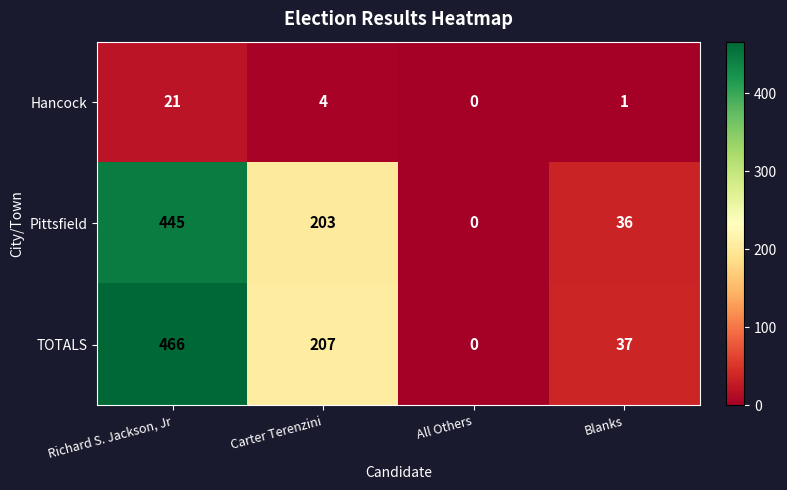

How many data points in TOTALS are less than 207?

2